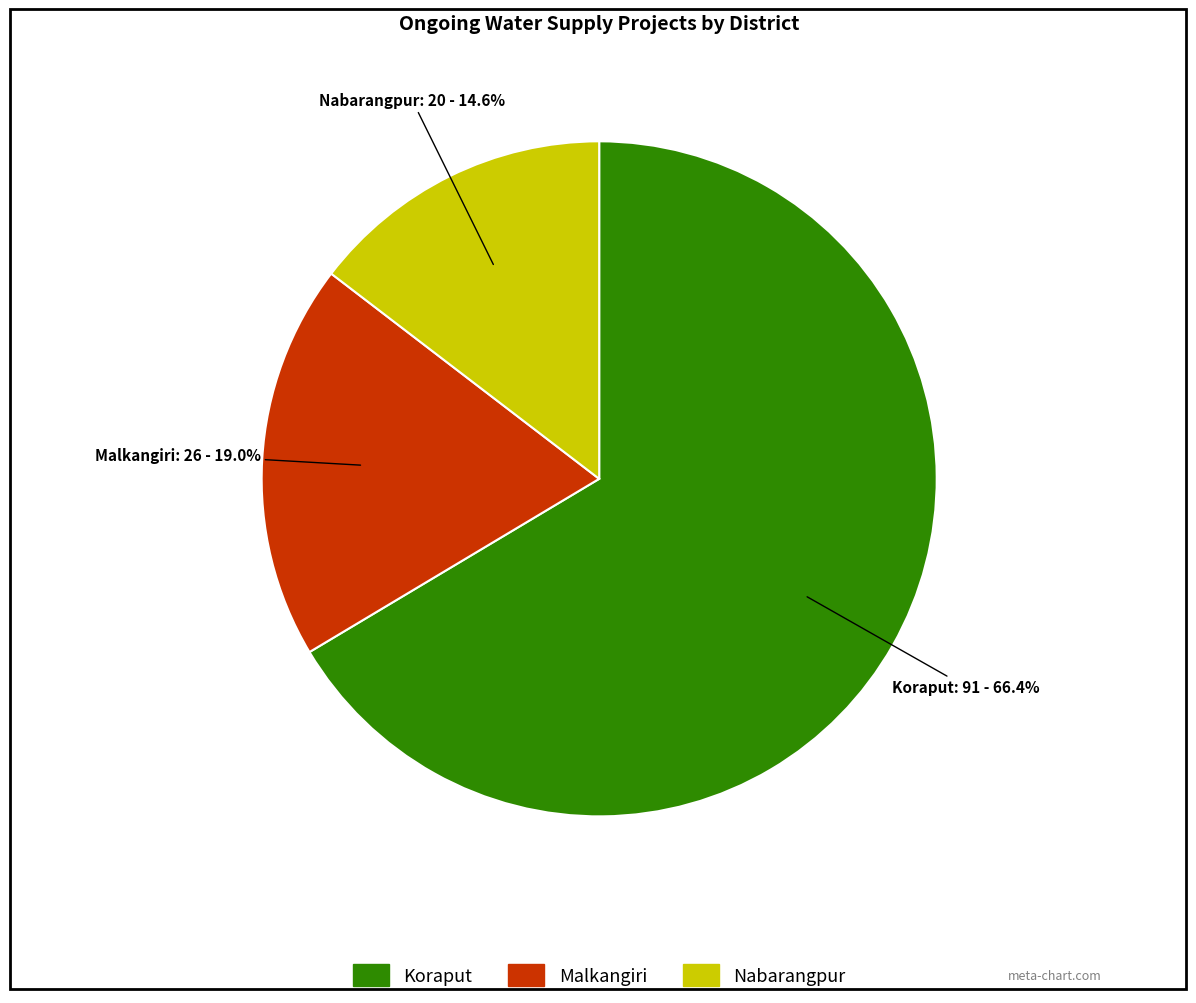

To the nearest percent, what is the average slice percentage?

33%